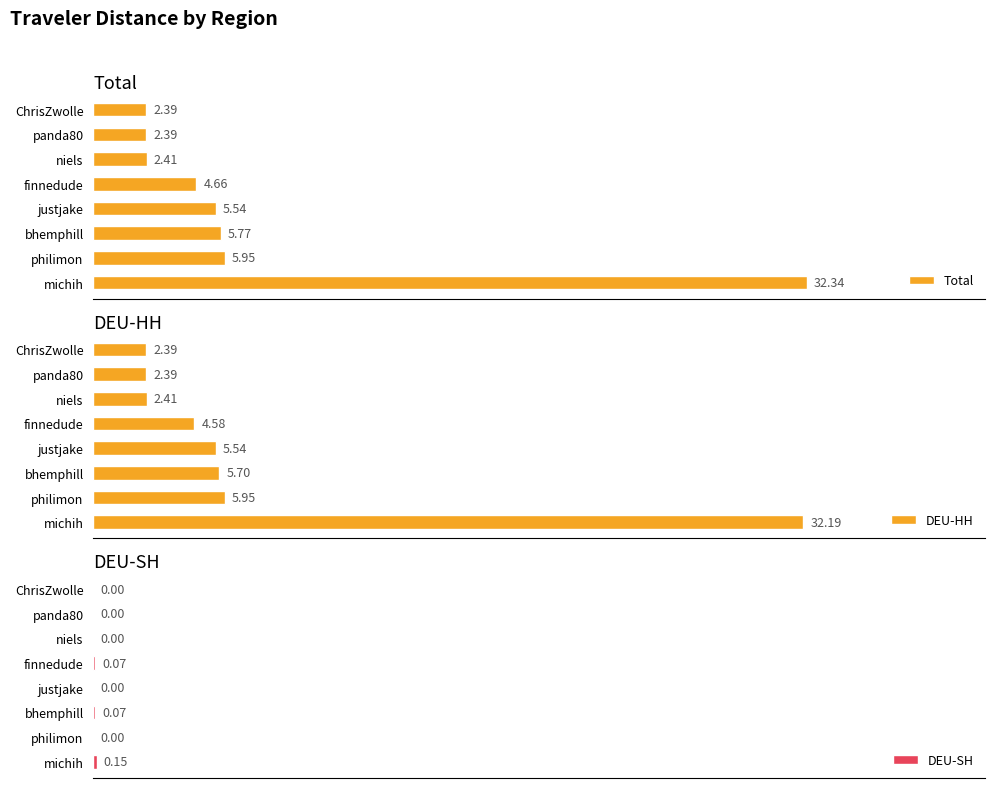

At which label does Total reach its peak?

michih